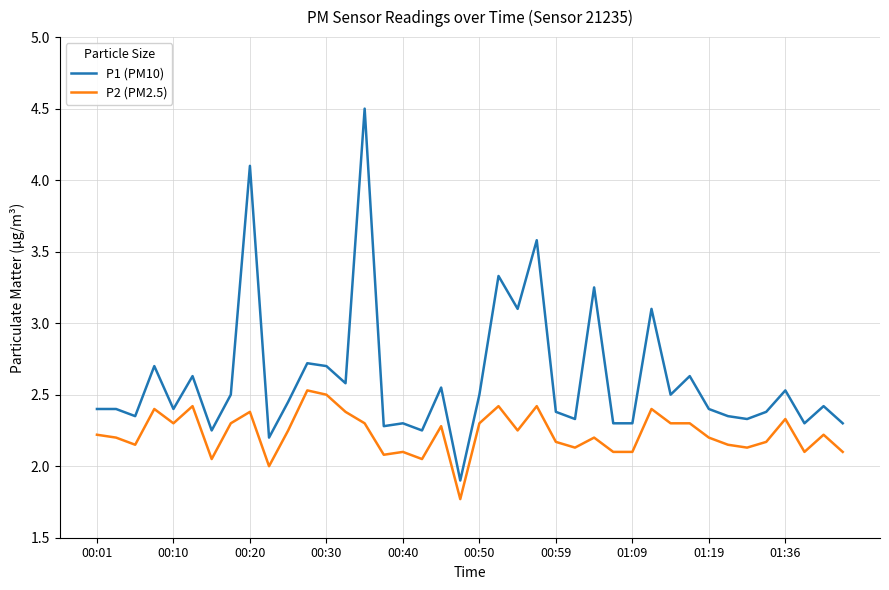

Which series has the largest range (max minus min)?

P1 (PM10)